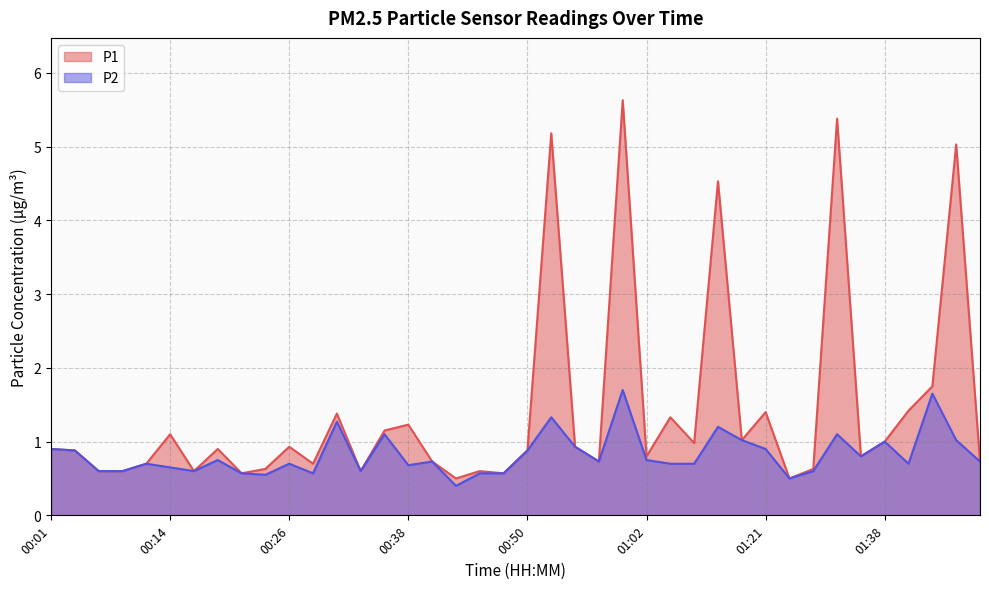

How many interior local valleys does the P1 series have?

12